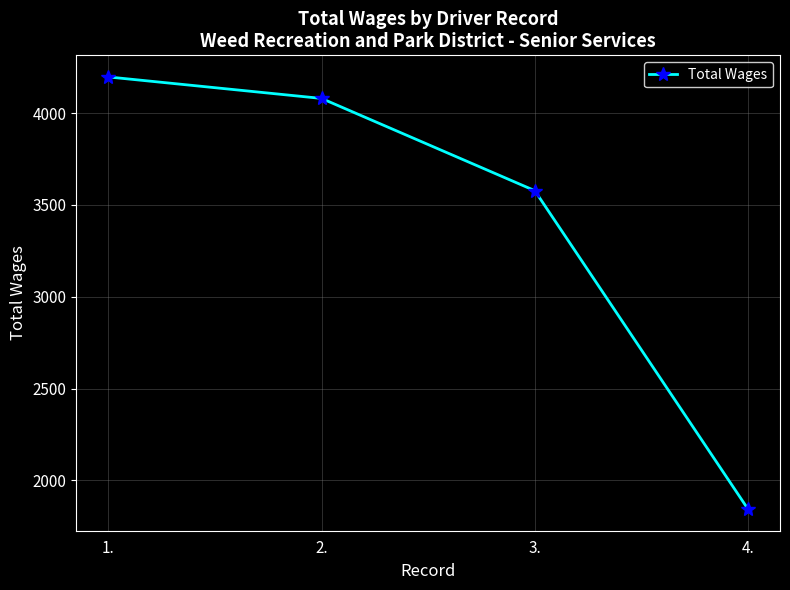

Does the chart display data point markers on the line(s)?

Yes